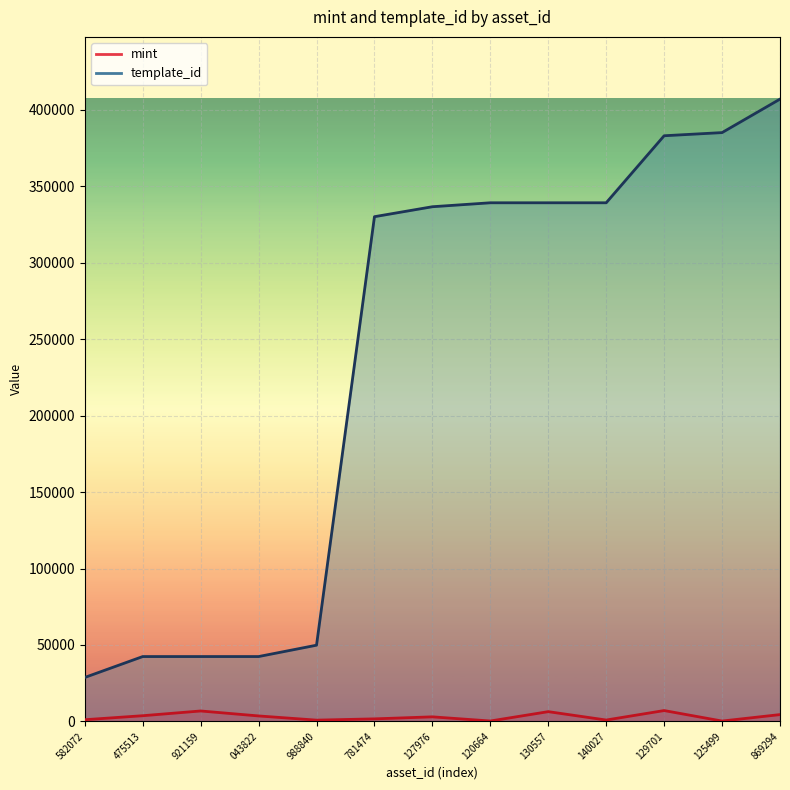

Is the value of template_id at 582072 greater than the value of mint at 127976?

Yes